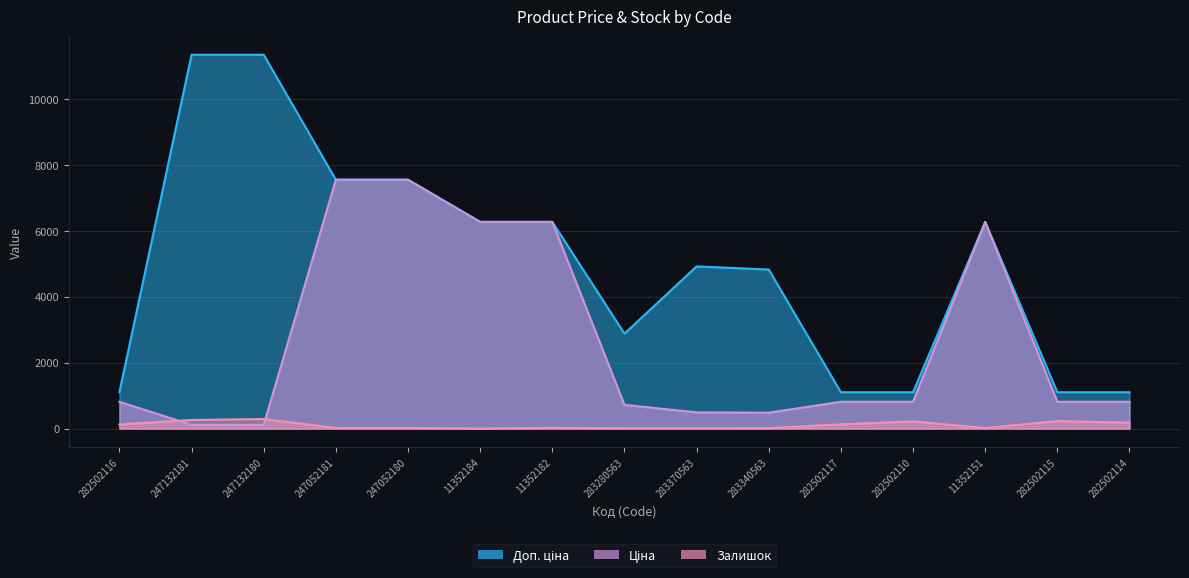

At which label does Ціна first exceed 813?

282502116